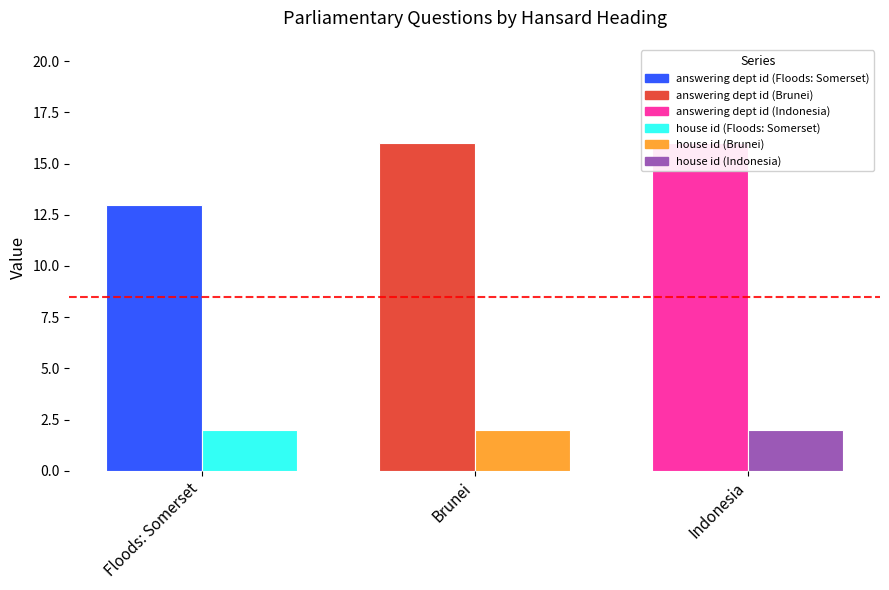

What is the sum of all house id values?

6